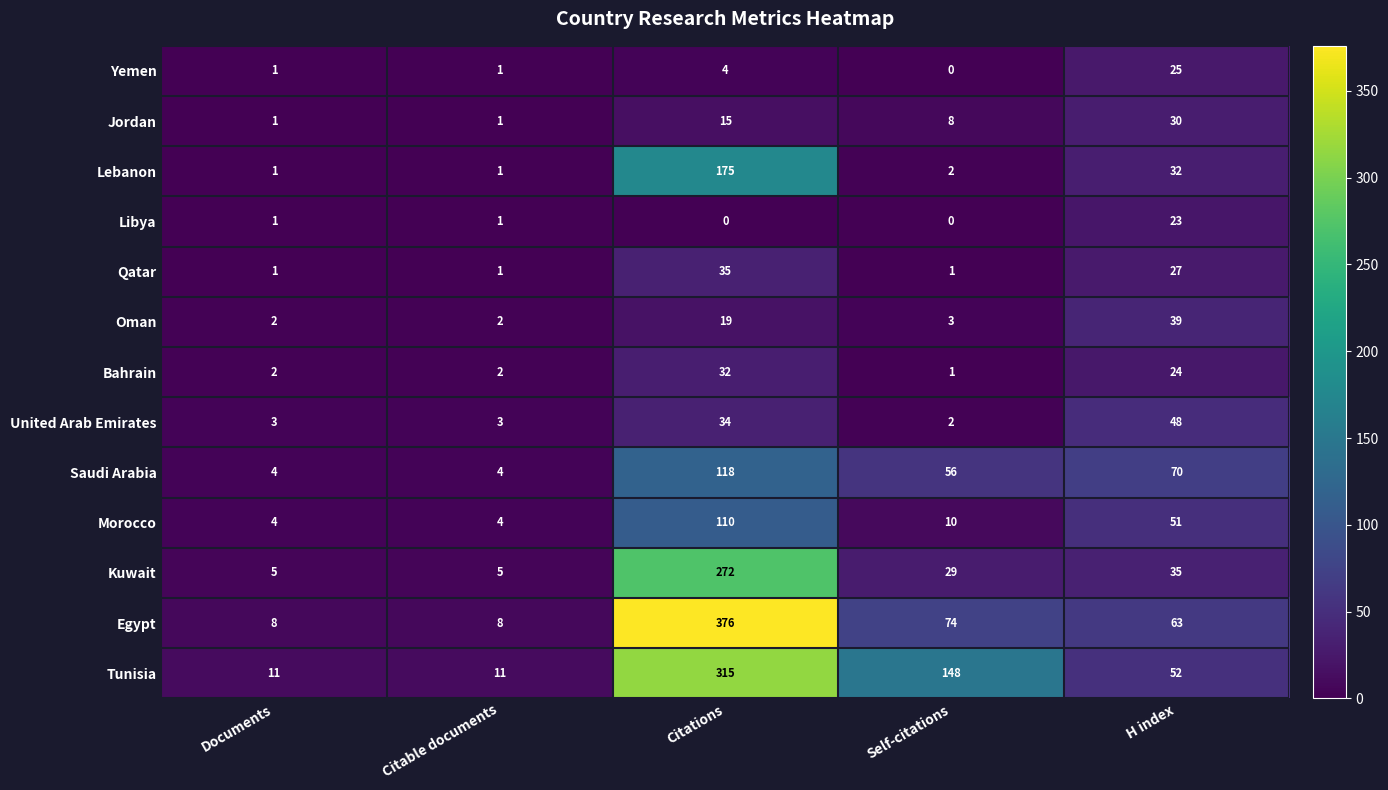

The Saudi Arabia series shows 39 at H index. True or false?

False